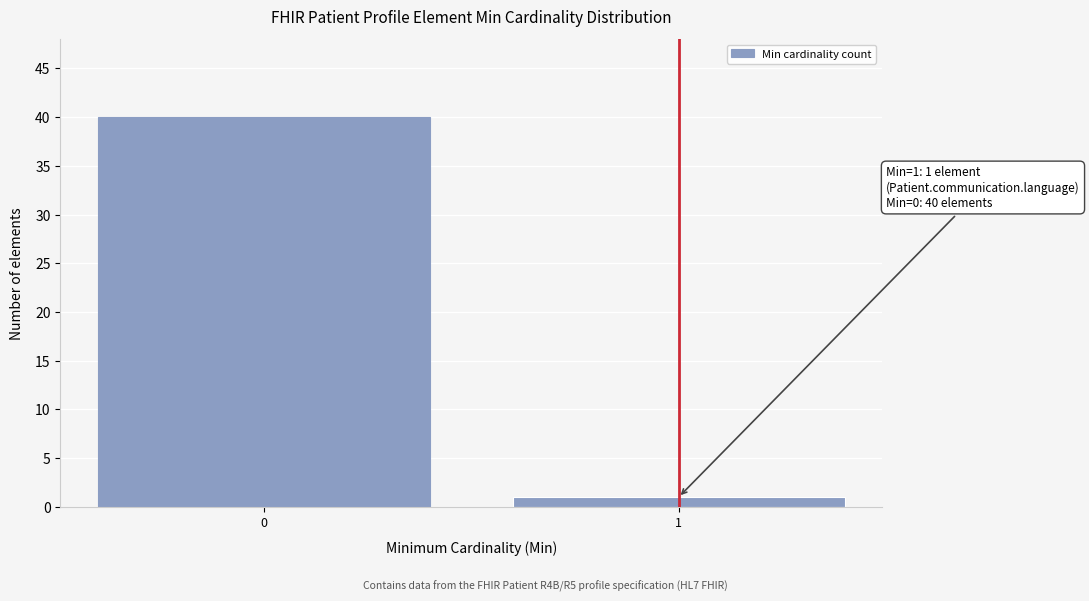

Reading left to right, list all the values displayed in this chart.

0=40	1=1